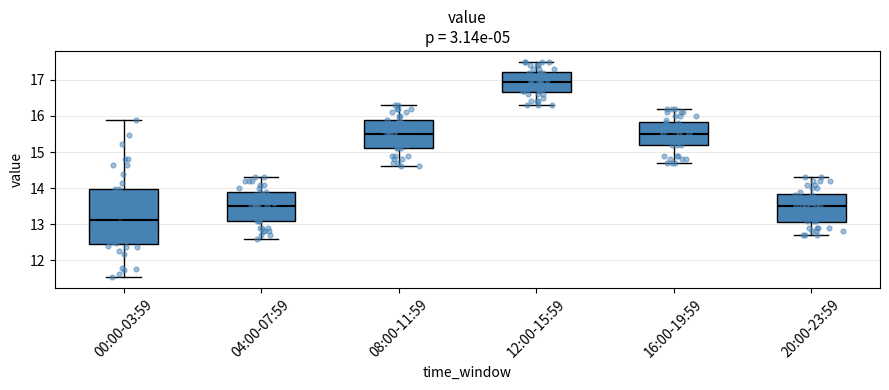

Which box has the highest median line?

12:00-15:59